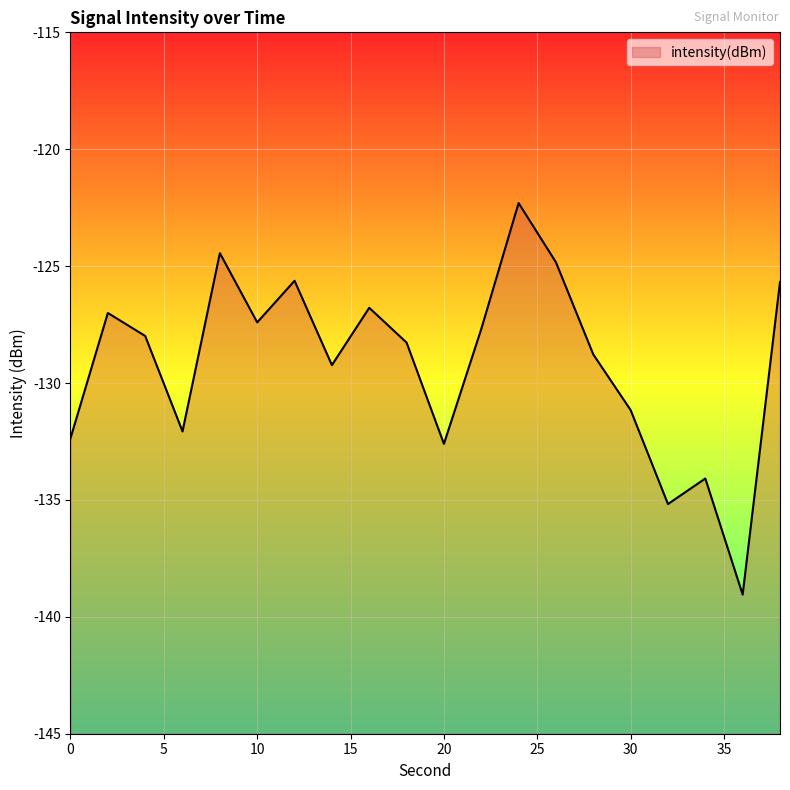

Which category has the highest value across all series?

24